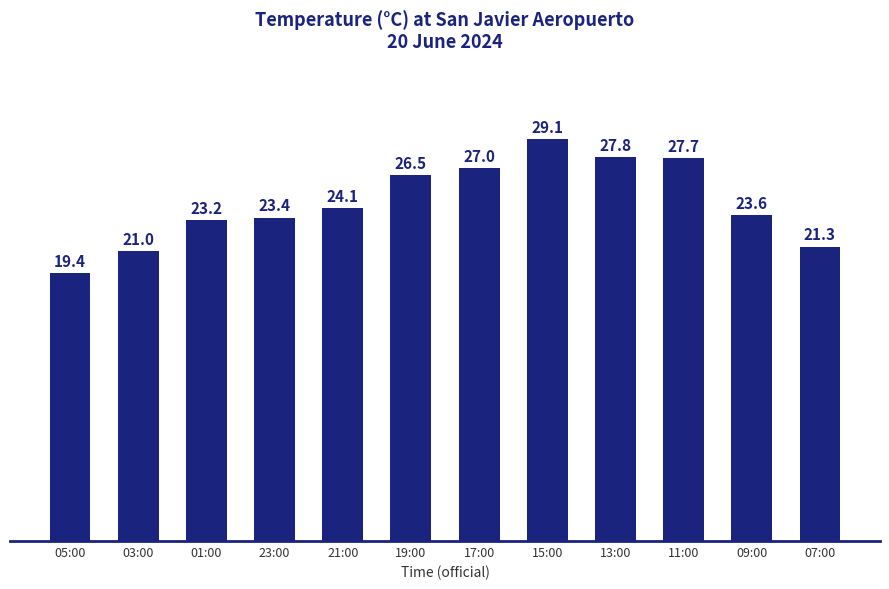

List the labels in order of value, smallest first.

05:00, 03:00, 07:00, 01:00, 23:00, 09:00, 21:00, 19:00, 17:00, 11:00, 13:00, 15:00